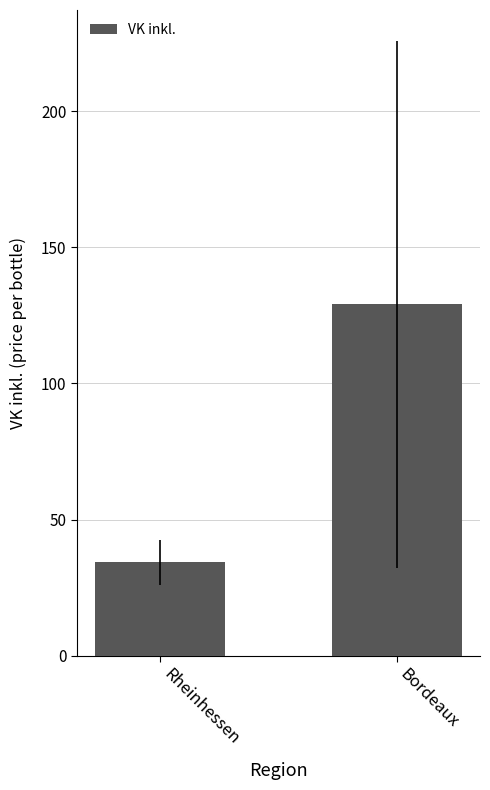

What is the label of the 2nd bar from the left?

Bordeaux